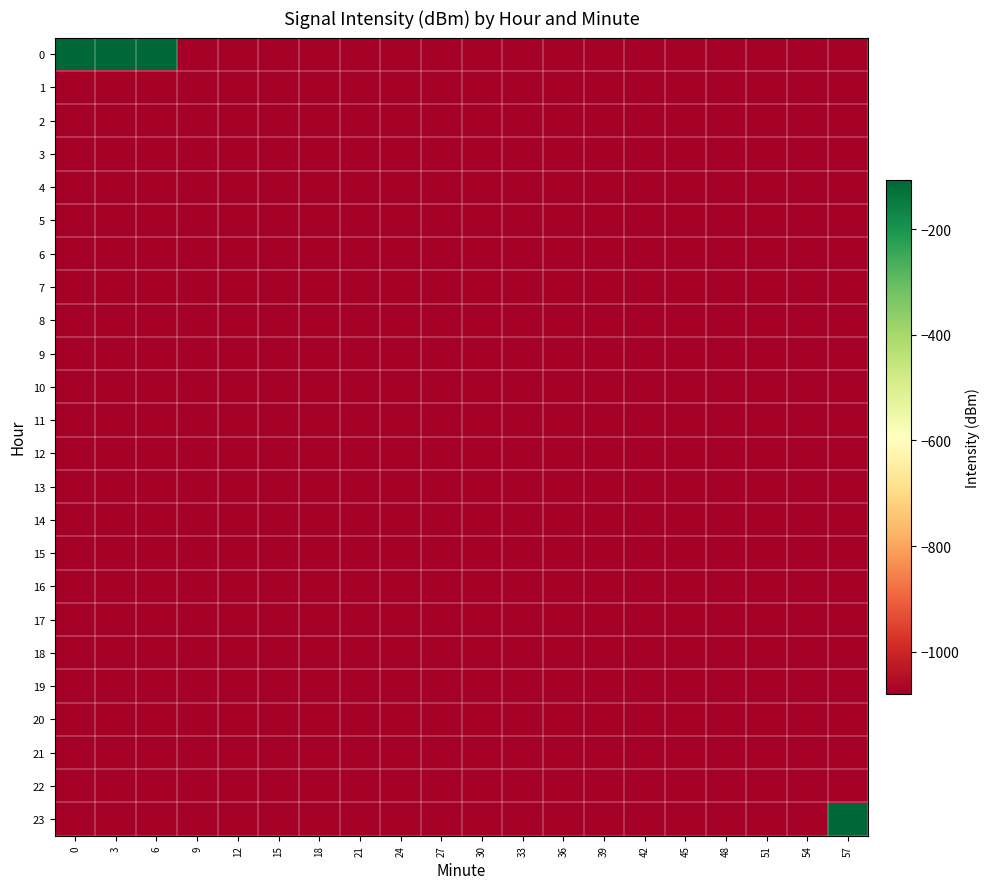

Reading right to left, transcribe all the data shown in this chart.

0: 57=-1079.0	54=-1079.0	51=-1079.0	48=-1079.0	45=-1079.0	42=-1079.0	39=-1079.0	36=-1079.0	33=-1079.0	30=-1079.0	27=-1079.0	24=-1079.0	21=-1079.0	18=-1079.0	15=-1079.0	12=-1079.0	9=-1079.0	6=-108.8	3=-106.5	0=-109.0
1: 57=-1079.0	54=-1079.0	51=-1079.0	48=-1079.0	45=-1079.0	42=-1079.0	39=-1079.0	36=-1079.0	33=-1079.0	30=-1079.0	27=-1079.0	24=-1079.0	21=-1079.0	18=-1079.0	15=-1079.0	12=-1079.0	9=-1079.0	6=-1079.0	3=-1079.0	0=-1079.0
2: 57=-1079.0	54=-1079.0	51=-1079.0	48=-1079.0	45=-1079.0	42=-1079.0	39=-1079.0	36=-1079.0	33=-1079.0	30=-1079.0	27=-1079.0	24=-1079.0	21=-1079.0	18=-1079.0	15=-1079.0	12=-1079.0	9=-1079.0	6=-1079.0	3=-1079.0	0=-1079.0
3: 57=-1079.0	54=-1079.0	51=-1079.0	48=-1079.0	45=-1079.0	42=-1079.0	39=-1079.0	36=-1079.0	33=-1079.0	30=-1079.0	27=-1079.0	24=-1079.0	21=-1079.0	18=-1079.0	15=-1079.0	12=-1079.0	9=-1079.0	6=-1079.0	3=-1079.0	0=-1079.0
4: 57=-1079.0	54=-1079.0	51=-1079.0	48=-1079.0	45=-1079.0	42=-1079.0	39=-1079.0	36=-1079.0	33=-1079.0	30=-1079.0	27=-1079.0	24=-1079.0	21=-1079.0	18=-1079.0	15=-1079.0	12=-1079.0	9=-1079.0	6=-1079.0	3=-1079.0	0=-1079.0
5: 57=-1079.0	54=-1079.0	51=-1079.0	48=-1079.0	45=-1079.0	42=-1079.0	39=-1079.0	36=-1079.0	33=-1079.0	30=-1079.0	27=-1079.0	24=-1079.0	21=-1079.0	18=-1079.0	15=-1079.0	12=-1079.0	9=-1079.0	6=-1079.0	3=-1079.0	0=-1079.0
6: 57=-1079.0	54=-1079.0	51=-1079.0	48=-1079.0	45=-1079.0	42=-1079.0	39=-1079.0	36=-1079.0	33=-1079.0	30=-1079.0	27=-1079.0	24=-1079.0	21=-1079.0	18=-1079.0	15=-1079.0	12=-1079.0	9=-1079.0	6=-1079.0	3=-1079.0	0=-1079.0
7: 57=-1079.0	54=-1079.0	51=-1079.0	48=-1079.0	45=-1079.0	42=-1079.0	39=-1079.0	36=-1079.0	33=-1079.0	30=-1079.0	27=-1079.0	24=-1079.0	21=-1079.0	18=-1079.0	15=-1079.0	12=-1079.0	9=-1079.0	6=-1079.0	3=-1079.0	0=-1079.0
8: 57=-1079.0	54=-1079.0	51=-1079.0	48=-1079.0	45=-1079.0	42=-1079.0	39=-1079.0	36=-1079.0	33=-1079.0	30=-1079.0	27=-1079.0	24=-1079.0	21=-1079.0	18=-1079.0	15=-1079.0	12=-1079.0	9=-1079.0	6=-1079.0	3=-1079.0	0=-1079.0
9: 57=-1079.0	54=-1079.0	51=-1079.0	48=-1079.0	45=-1079.0	42=-1079.0	39=-1079.0	36=-1079.0	33=-1079.0	30=-1079.0	27=-1079.0	24=-1079.0	21=-1079.0	18=-1079.0	15=-1079.0	12=-1079.0	9=-1079.0	6=-1079.0	3=-1079.0	0=-1079.0
10: 57=-1079.0	54=-1079.0	51=-1079.0	48=-1079.0	45=-1079.0	42=-1079.0	39=-1079.0	36=-1079.0	33=-1079.0	30=-1079.0	27=-1079.0	24=-1079.0	21=-1079.0	18=-1079.0	15=-1079.0	12=-1079.0	9=-1079.0	6=-1079.0	3=-1079.0	0=-1079.0
11: 57=-1079.0	54=-1079.0	51=-1079.0	48=-1079.0	45=-1079.0	42=-1079.0	39=-1079.0	36=-1079.0	33=-1079.0	30=-1079.0	27=-1079.0	24=-1079.0	21=-1079.0	18=-1079.0	15=-1079.0	12=-1079.0	9=-1079.0	6=-1079.0	3=-1079.0	0=-1079.0
12: 57=-1079.0	54=-1079.0	51=-1079.0	48=-1079.0	45=-1079.0	42=-1079.0	39=-1079.0	36=-1079.0	33=-1079.0	30=-1079.0	27=-1079.0	24=-1079.0	21=-1079.0	18=-1079.0	15=-1079.0	12=-1079.0	9=-1079.0	6=-1079.0	3=-1079.0	0=-1079.0
13: 57=-1079.0	54=-1079.0	51=-1079.0	48=-1079.0	45=-1079.0	42=-1079.0	39=-1079.0	36=-1079.0	33=-1079.0	30=-1079.0	27=-1079.0	24=-1079.0	21=-1079.0	18=-1079.0	15=-1079.0	12=-1079.0	9=-1079.0	6=-1079.0	3=-1079.0	0=-1079.0
14: 57=-1079.0	54=-1079.0	51=-1079.0	48=-1079.0	45=-1079.0	42=-1079.0	39=-1079.0	36=-1079.0	33=-1079.0	30=-1079.0	27=-1079.0	24=-1079.0	21=-1079.0	18=-1079.0	15=-1079.0	12=-1079.0	9=-1079.0	6=-1079.0	3=-1079.0	0=-1079.0
15: 57=-1079.0	54=-1079.0	51=-1079.0	48=-1079.0	45=-1079.0	42=-1079.0	39=-1079.0	36=-1079.0	33=-1079.0	30=-1079.0	27=-1079.0	24=-1079.0	21=-1079.0	18=-1079.0	15=-1079.0	12=-1079.0	9=-1079.0	6=-1079.0	3=-1079.0	0=-1079.0
16: 57=-1079.0	54=-1079.0	51=-1079.0	48=-1079.0	45=-1079.0	42=-1079.0	39=-1079.0	36=-1079.0	33=-1079.0	30=-1079.0	27=-1079.0	24=-1079.0	21=-1079.0	18=-1079.0	15=-1079.0	12=-1079.0	9=-1079.0	6=-1079.0	3=-1079.0	0=-1079.0
17: 57=-1079.0	54=-1079.0	51=-1079.0	48=-1079.0	45=-1079.0	42=-1079.0	39=-1079.0	36=-1079.0	33=-1079.0	30=-1079.0	27=-1079.0	24=-1079.0	21=-1079.0	18=-1079.0	15=-1079.0	12=-1079.0	9=-1079.0	6=-1079.0	3=-1079.0	0=-1079.0
18: 57=-1079.0	54=-1079.0	51=-1079.0	48=-1079.0	45=-1079.0	42=-1079.0	39=-1079.0	36=-1079.0	33=-1079.0	30=-1079.0	27=-1079.0	24=-1079.0	21=-1079.0	18=-1079.0	15=-1079.0	12=-1079.0	9=-1079.0	6=-1079.0	3=-1079.0	0=-1079.0
19: 57=-1079.0	54=-1079.0	51=-1079.0	48=-1079.0	45=-1079.0	42=-1079.0	39=-1079.0	36=-1079.0	33=-1079.0	30=-1079.0	27=-1079.0	24=-1079.0	21=-1079.0	18=-1079.0	15=-1079.0	12=-1079.0	9=-1079.0	6=-1079.0	3=-1079.0	0=-1079.0
20: 57=-1079.0	54=-1079.0	51=-1079.0	48=-1079.0	45=-1079.0	42=-1079.0	39=-1079.0	36=-1079.0	33=-1079.0	30=-1079.0	27=-1079.0	24=-1079.0	21=-1079.0	18=-1079.0	15=-1079.0	12=-1079.0	9=-1079.0	6=-1079.0	3=-1079.0	0=-1079.0
21: 57=-1079.0	54=-1079.0	51=-1079.0	48=-1079.0	45=-1079.0	42=-1079.0	39=-1079.0	36=-1079.0	33=-1079.0	30=-1079.0	27=-1079.0	24=-1079.0	21=-1079.0	18=-1079.0	15=-1079.0	12=-1079.0	9=-1079.0	6=-1079.0	3=-1079.0	0=-1079.0
22: 57=-1079.0	54=-1079.0	51=-1079.0	48=-1079.0	45=-1079.0	42=-1079.0	39=-1079.0	36=-1079.0	33=-1079.0	30=-1079.0	27=-1079.0	24=-1079.0	21=-1079.0	18=-1079.0	15=-1079.0	12=-1079.0	9=-1079.0	6=-1079.0	3=-1079.0	0=-1079.0
23: 57=-108.2	54=-1079.0	51=-1079.0	48=-1079.0	45=-1079.0	42=-1079.0	39=-1079.0	36=-1079.0	33=-1079.0	30=-1079.0	27=-1079.0	24=-1079.0	21=-1079.0	18=-1079.0	15=-1079.0	12=-1079.0	9=-1079.0	6=-1079.0	3=-1079.0	0=-1079.0